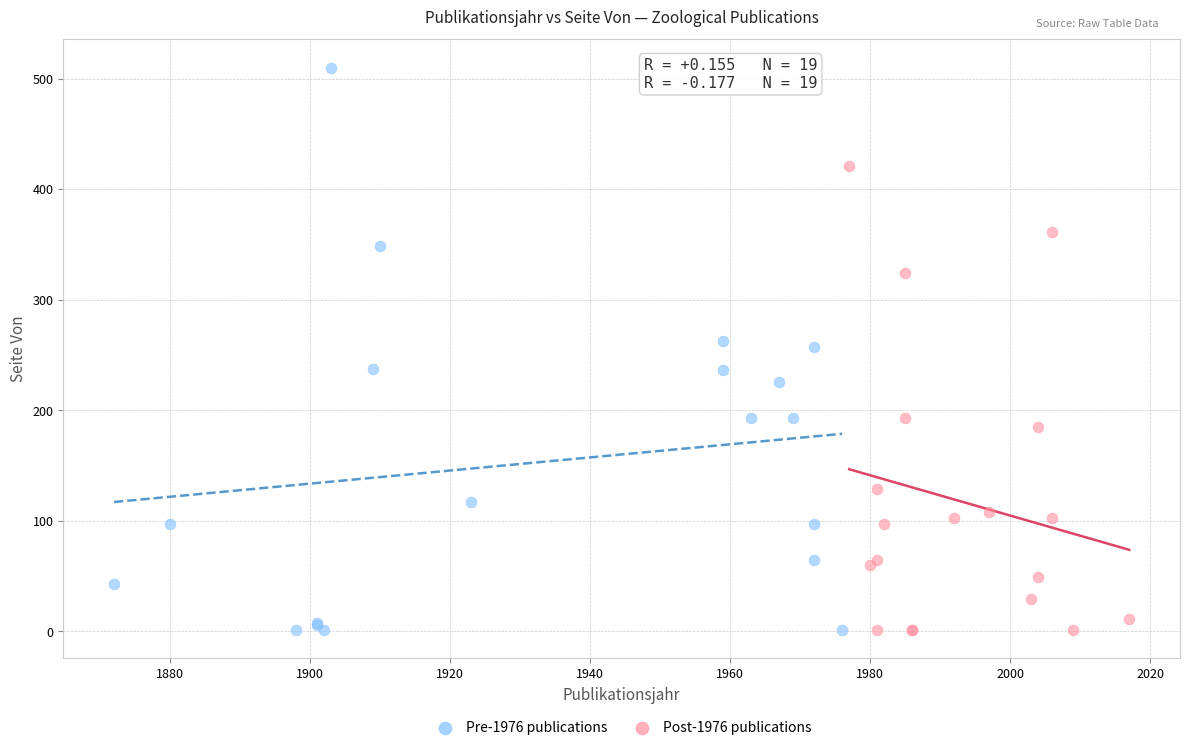

Which series has the largest Y range (max minus min)?

Pre-1976 publications